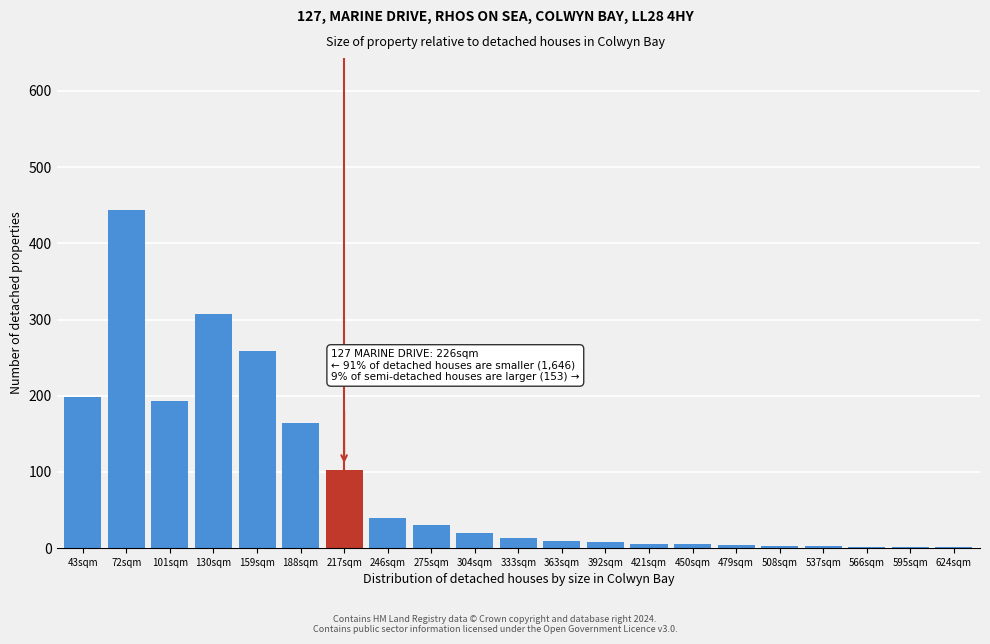

What is the change in value from 43sqm to 130sqm?

+109